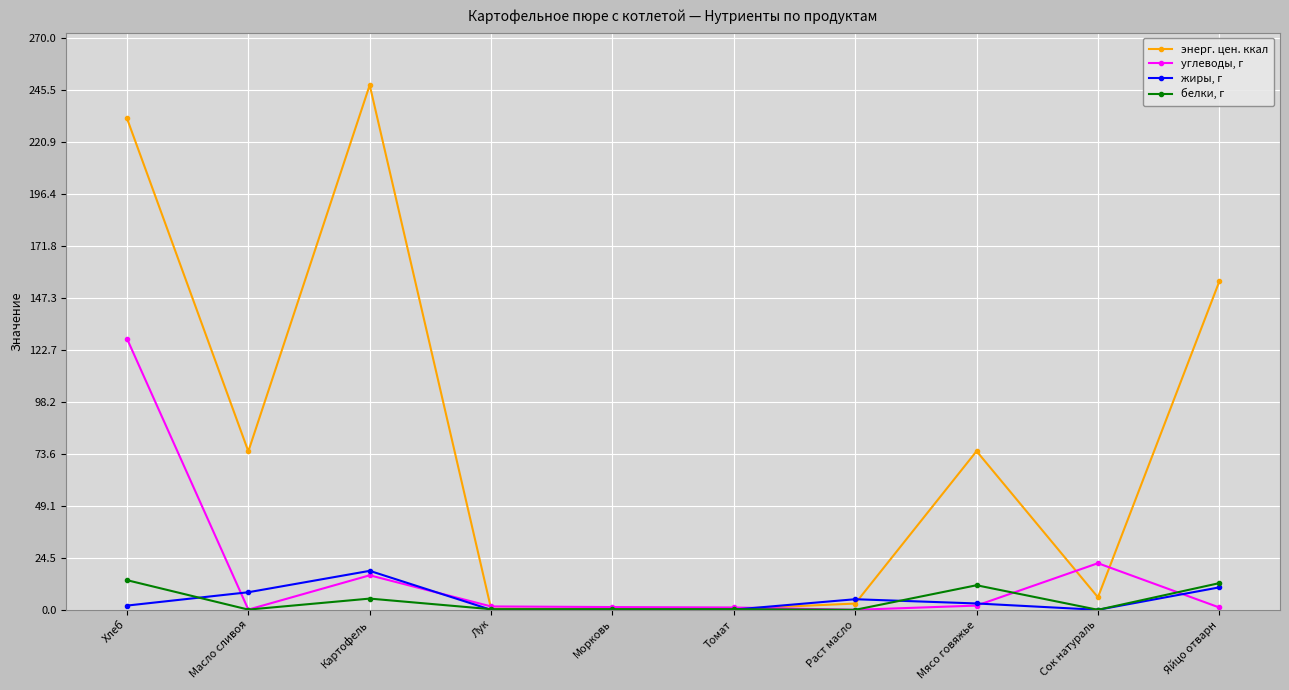

Which series ends up on top after the final intersection of углеводы, г and энерг. цен. ккал?

энерг. цен. ккал